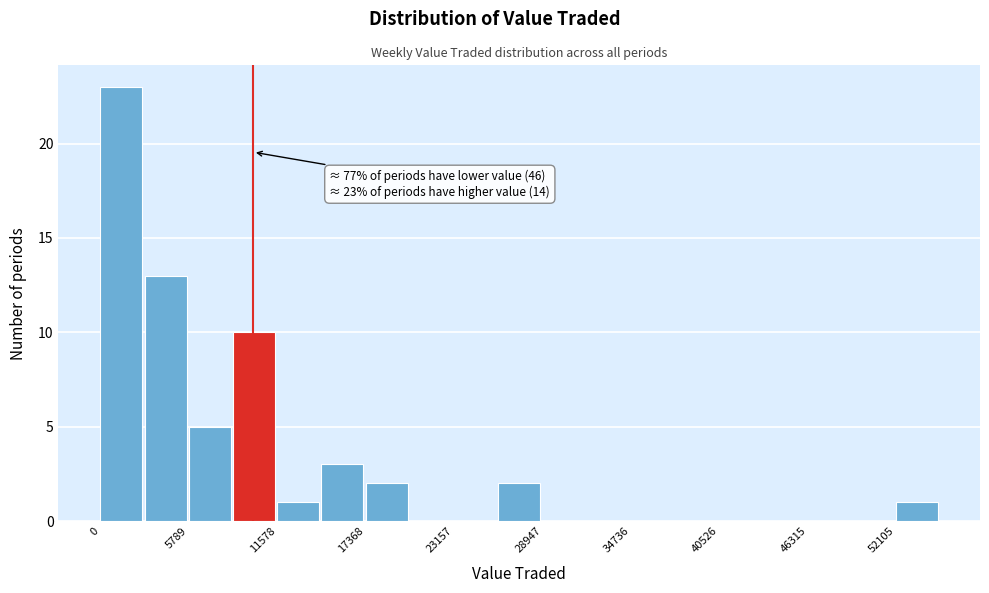

Around what value on the x-axis is the tallest bar? Give the approximate position of its centre, as read against the axis.

1000